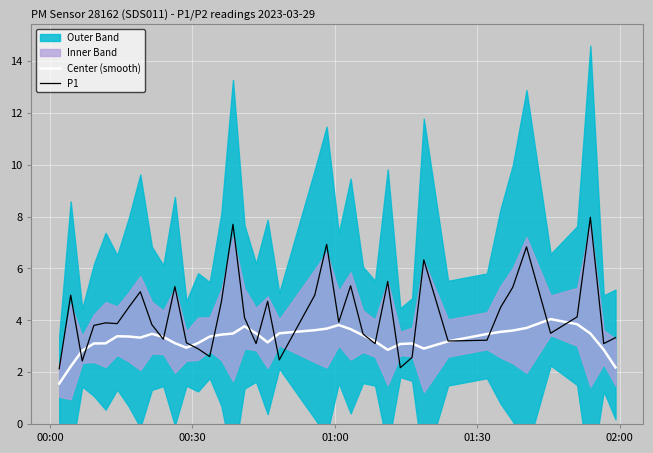

What is the maximum value for P1?

8.0